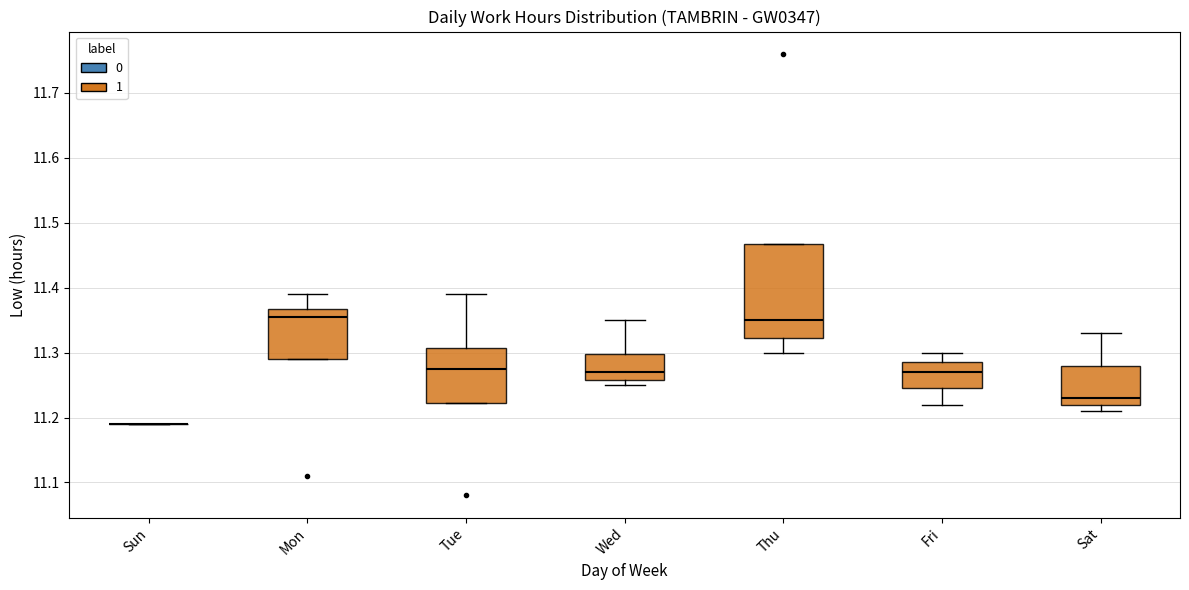

Comparing the boxes themselves (not the whiskers), which one is the tallest?

Thu